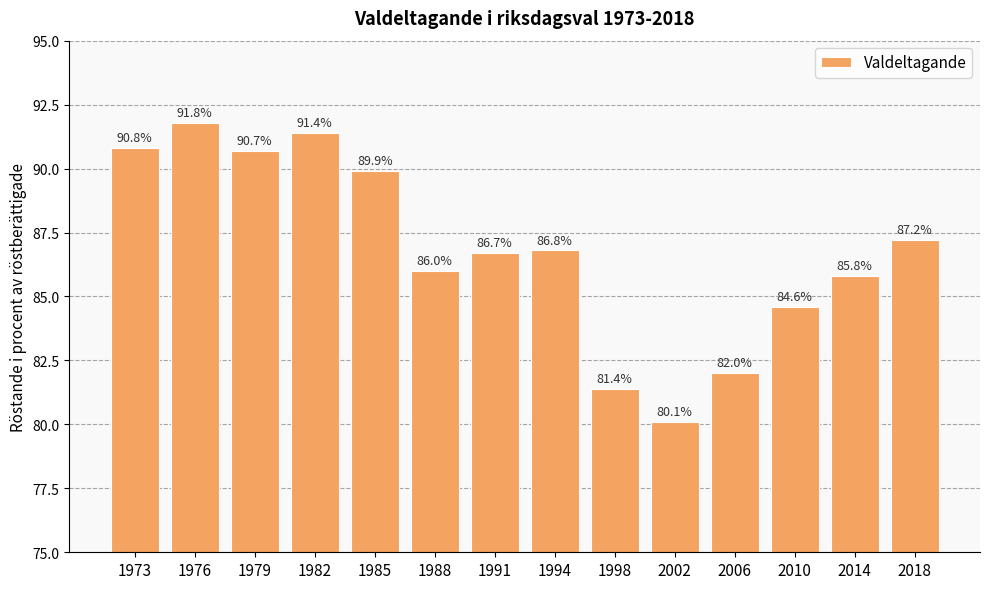

Reading right to left, transcribe all the data shown in this chart.

87.2	85.8	84.6	82.0	80.1	81.4	86.8	86.7	86.0	89.9	91.4	90.7	91.8	90.8